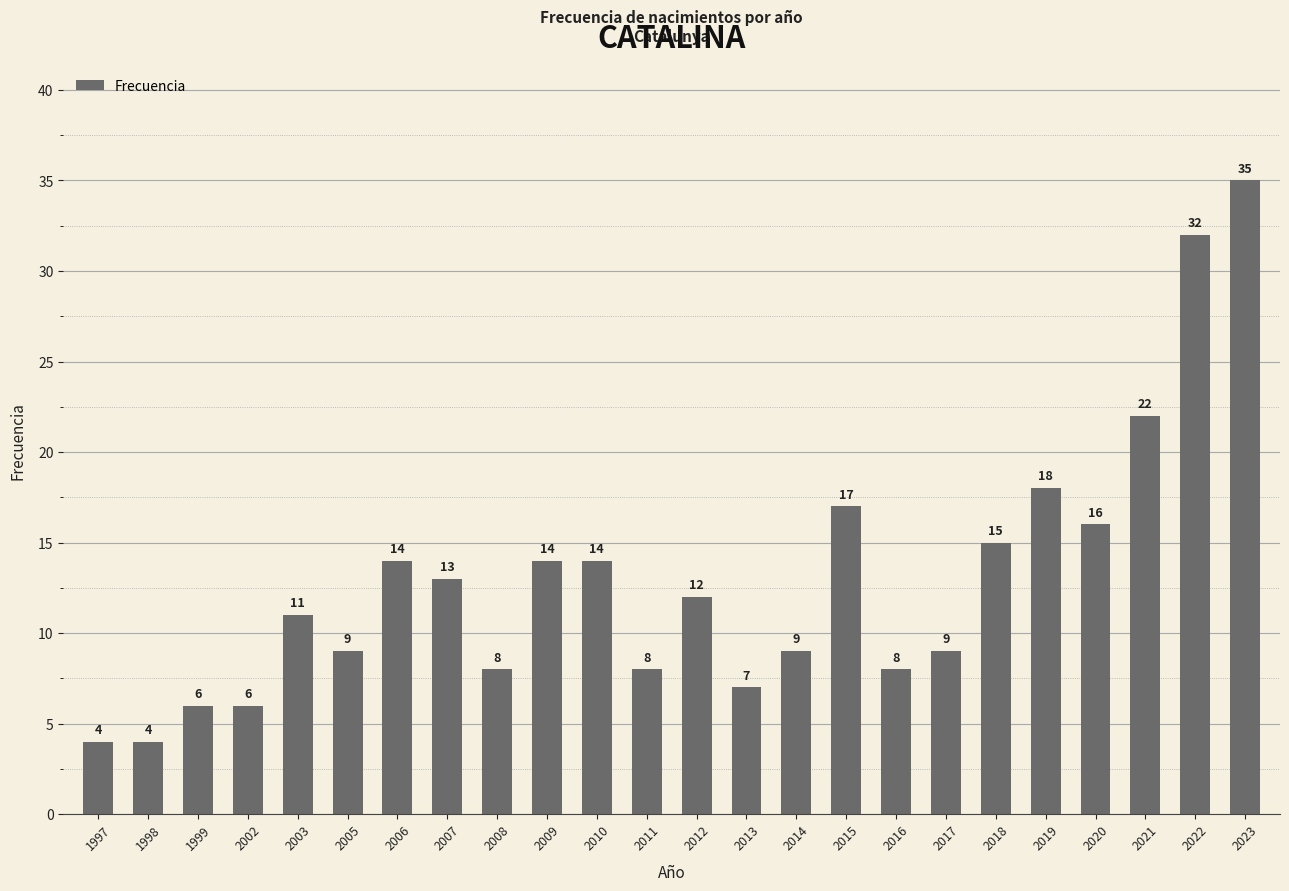

What is the maximum value shown in the chart?

35